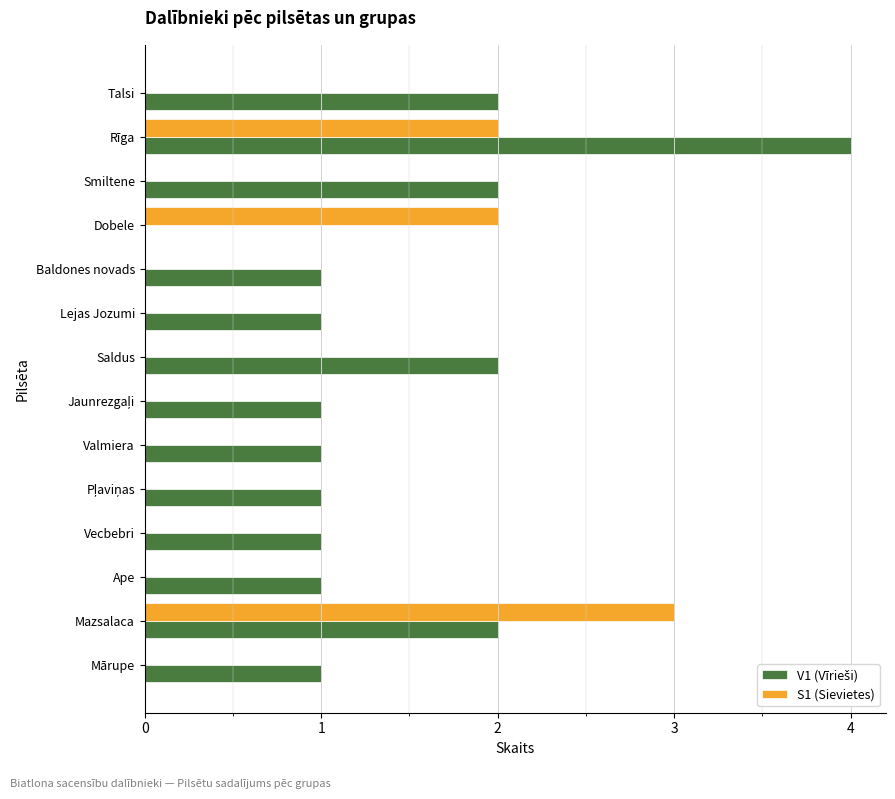

Which category has the highest value across all series?

Rīga